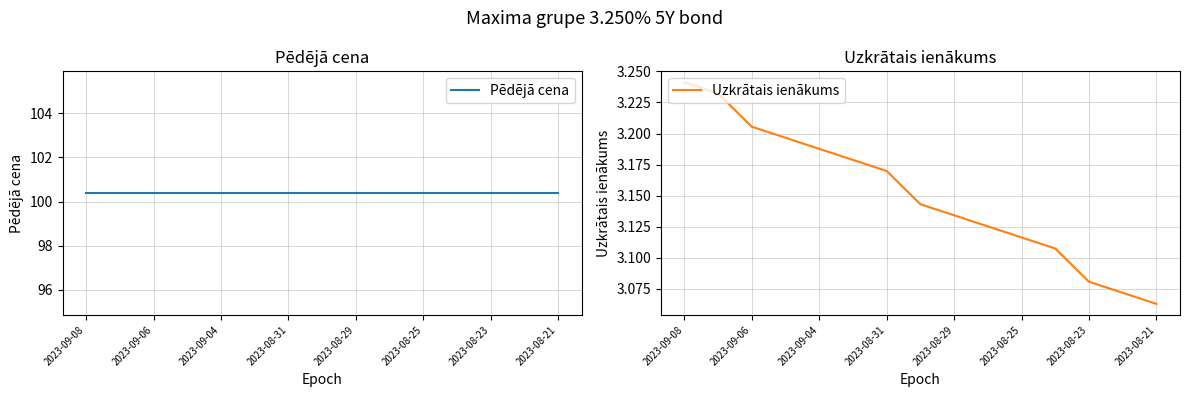

Where is Uzkrātais ienākums nearest to the value 3?

2023-08-21